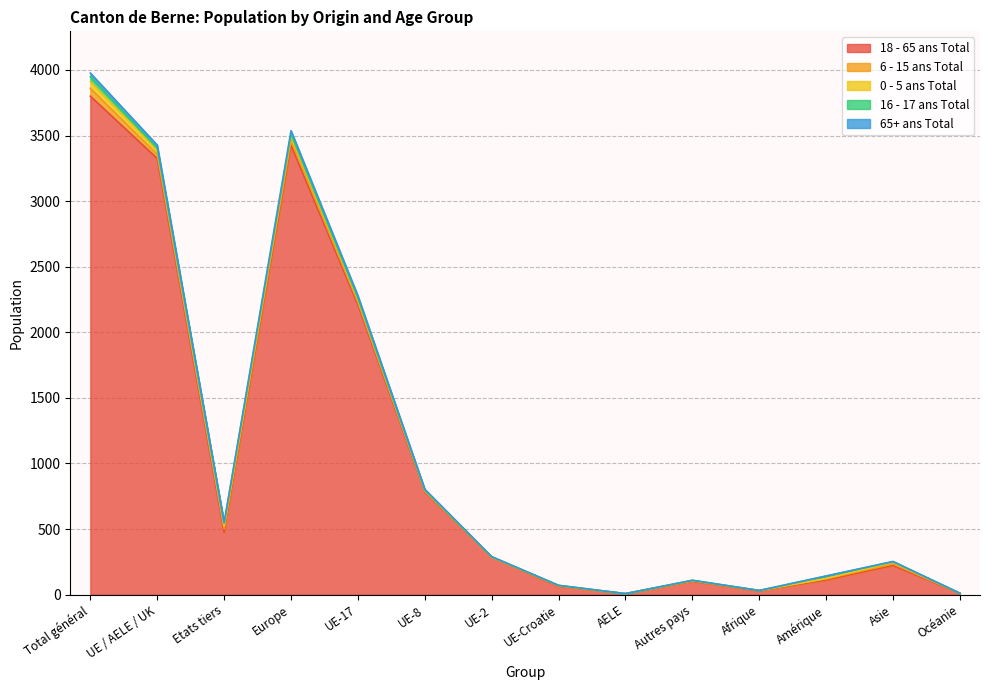

How many interior local peaks does the 18 - 65 ans Total series have?

3